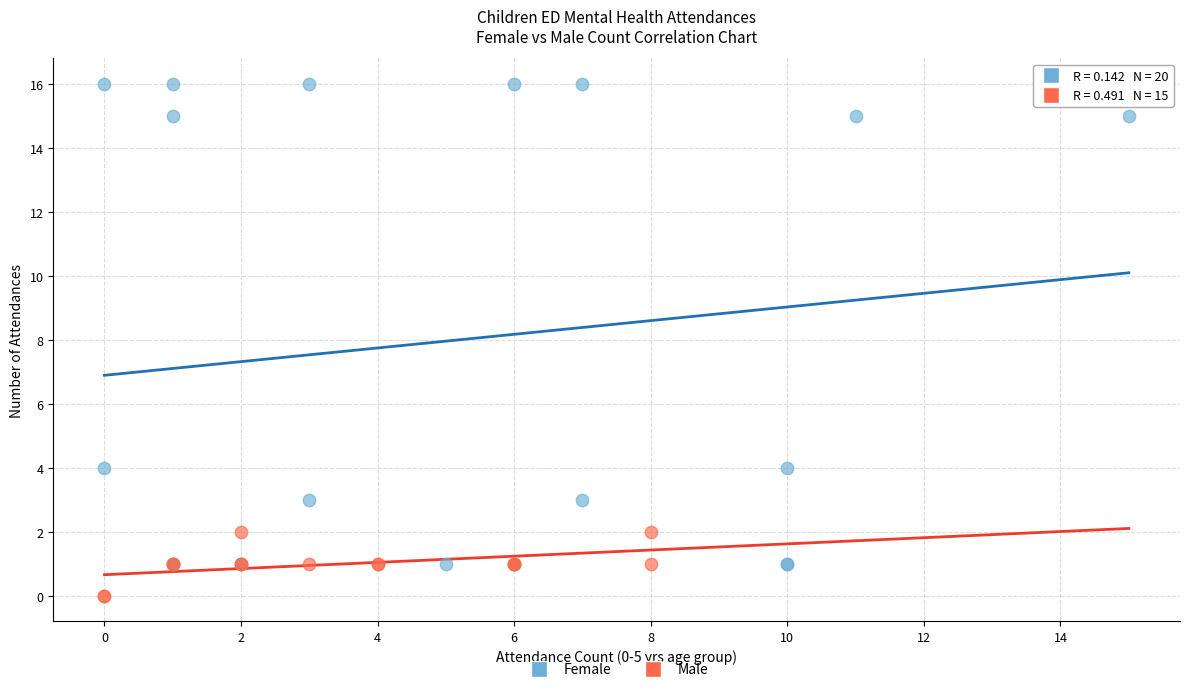

Which series reaches the minimum Y coordinate?

Male